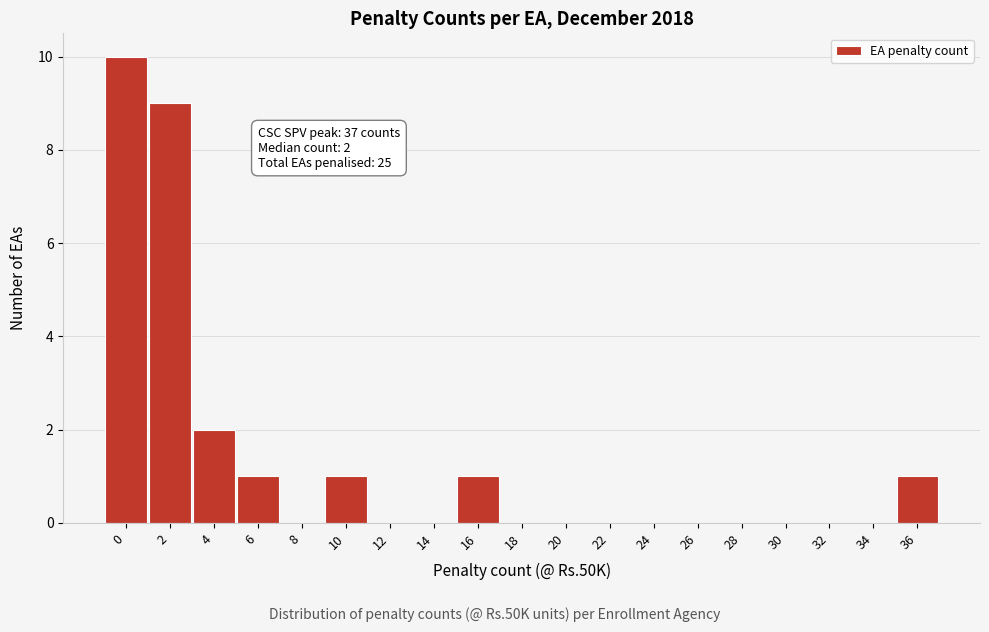

Reading left to right, what are all the values shown in this chart?

0=10	2=9	4=2	6=1	8=0	10=1	12=0	14=0	16=1	18=0	20=0	22=0	24=0	26=0	28=0	30=0	32=0	34=0	36=1